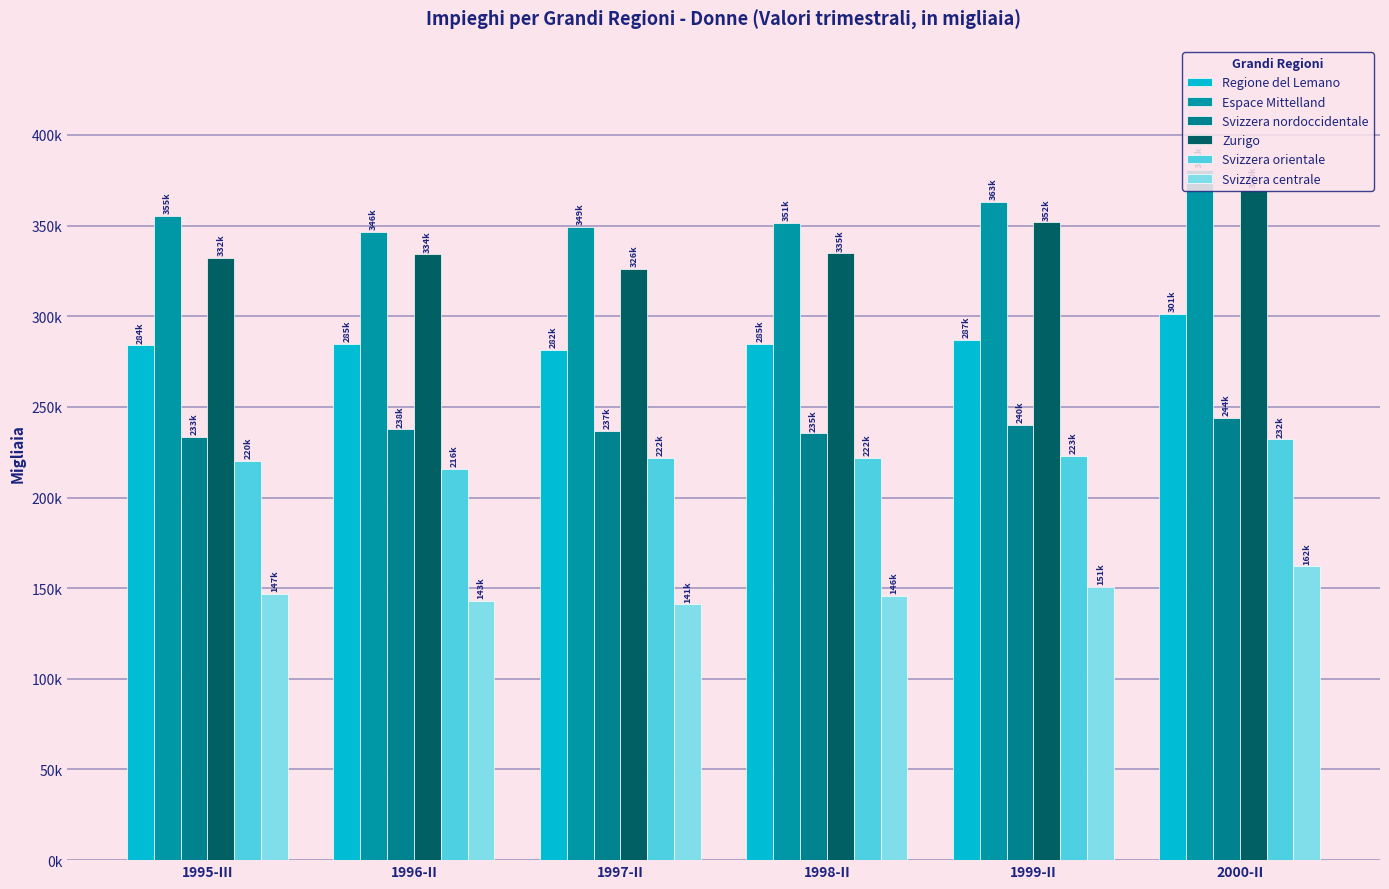

What is the smallest value displayed?

141113.9